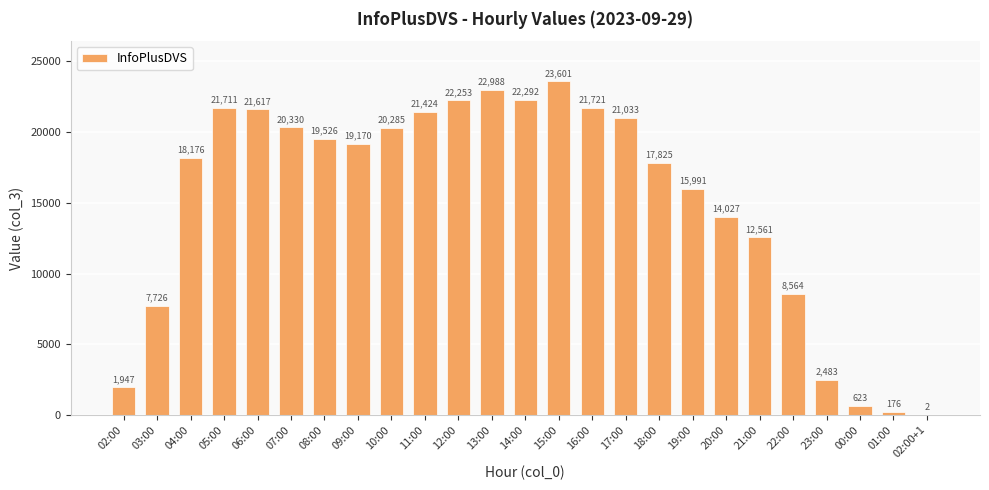

What is the sum of all values?

378052